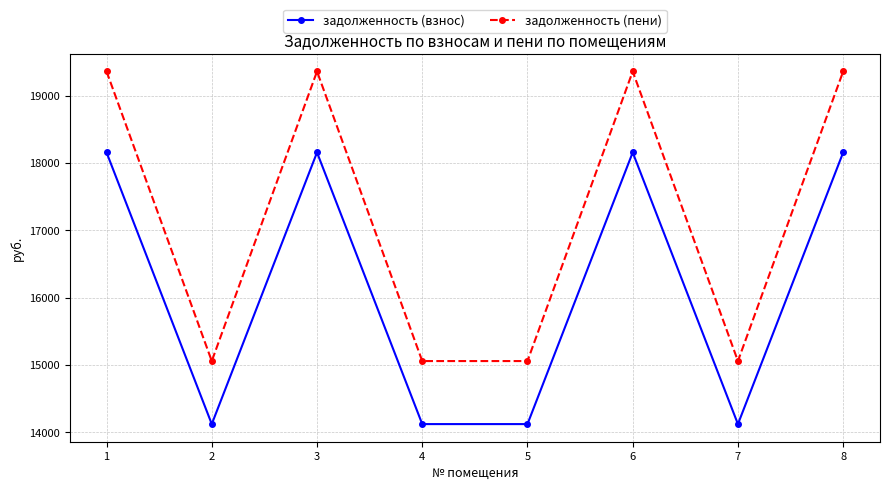

What are all the series names shown in the legend?

задолженность (взнос), задолженность (пени)